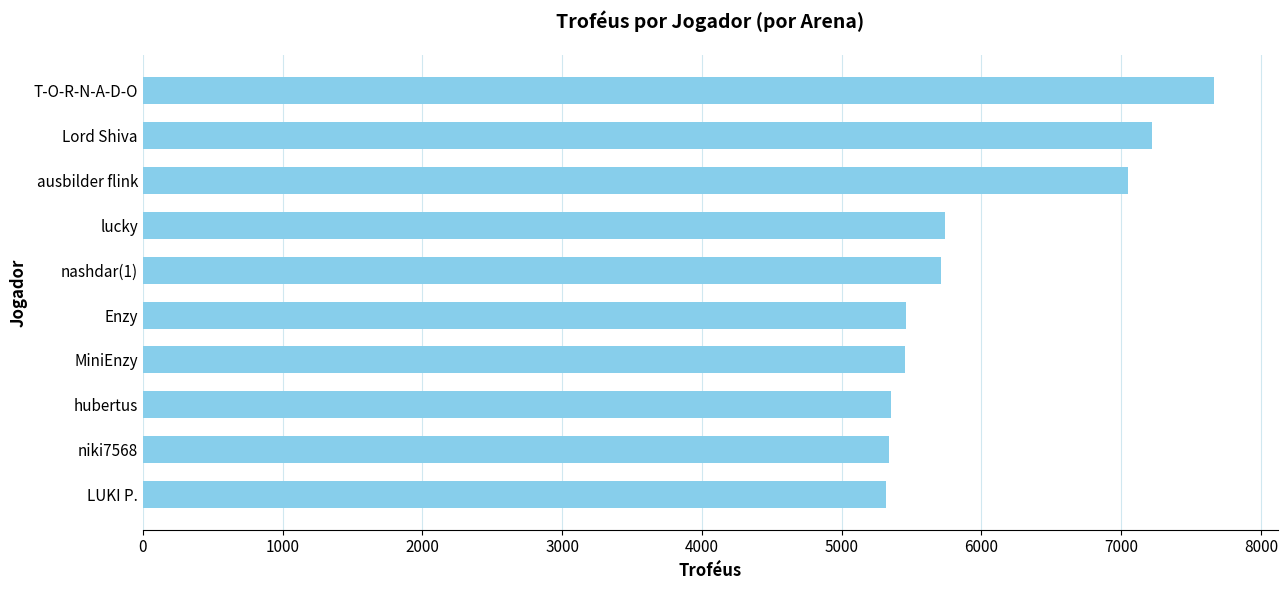

How many distinct data groups are displayed?

1